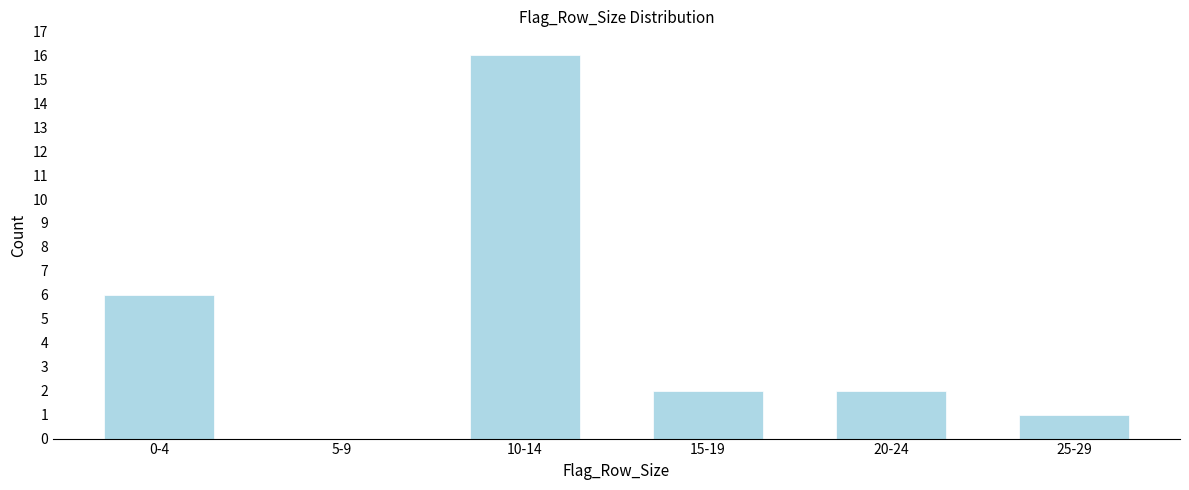

Reading right to left, transcribe all the data shown in this chart.

25-29=1	20-24=2	15-19=2	10-14=16	5-9=0	0-4=6